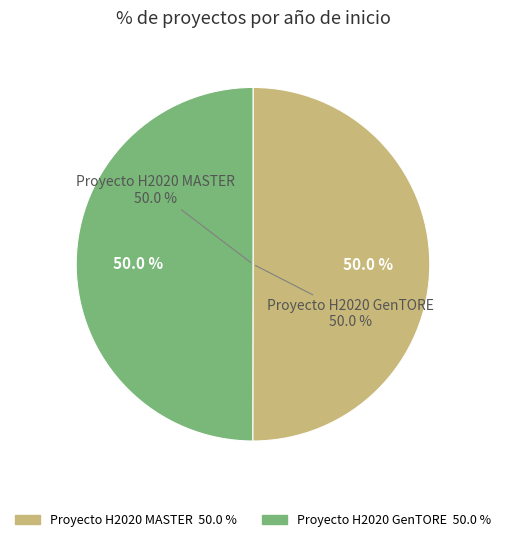

The Proyecto H2020 MASTER slice represents 50% of the pie. True or false?

True